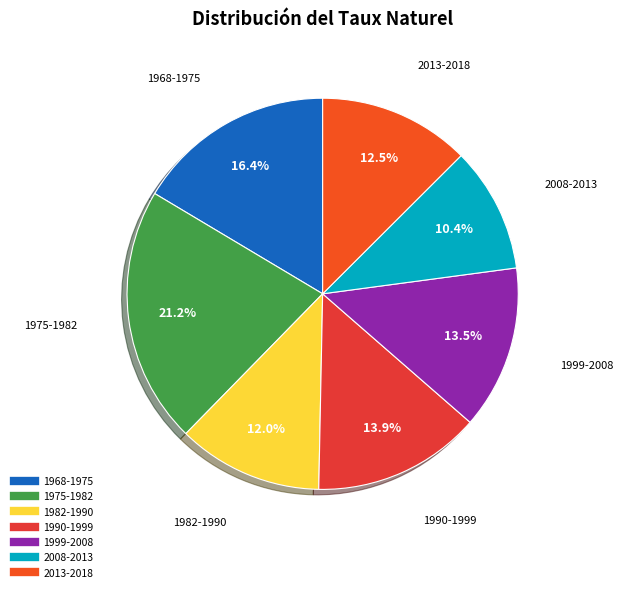

Is there any slice that represents more than half of the pie?

No